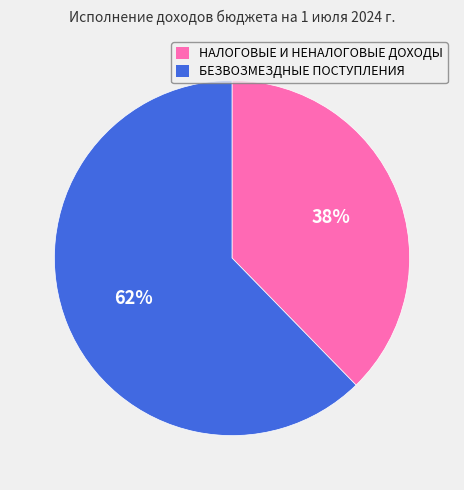

To the nearest percent, what is the combined percentage of НАЛОГОВЫЕ И НЕНАЛОГОВЫЕ ДОХОДЫ and БЕЗВОЗМЕЗДНЫЕ ПОСТУПЛЕНИЯ?

100%